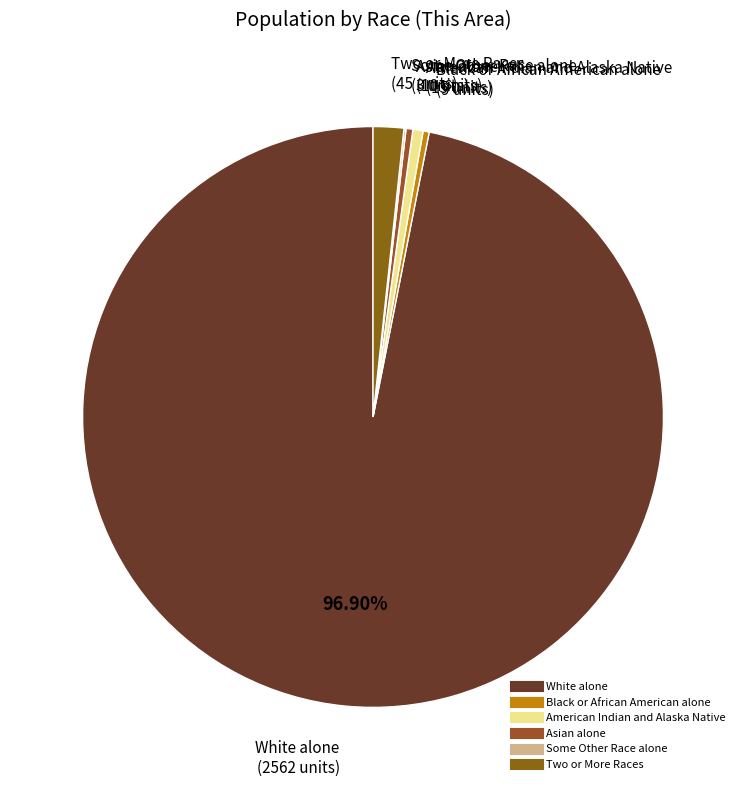

Do White alone and Two or More Races together represent more than half of the pie?

Yes